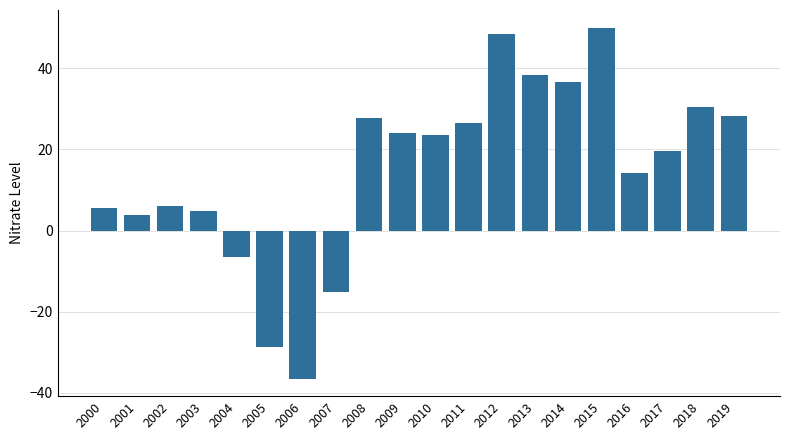

Are the bars grouped side by side (vs. stacked)?

No